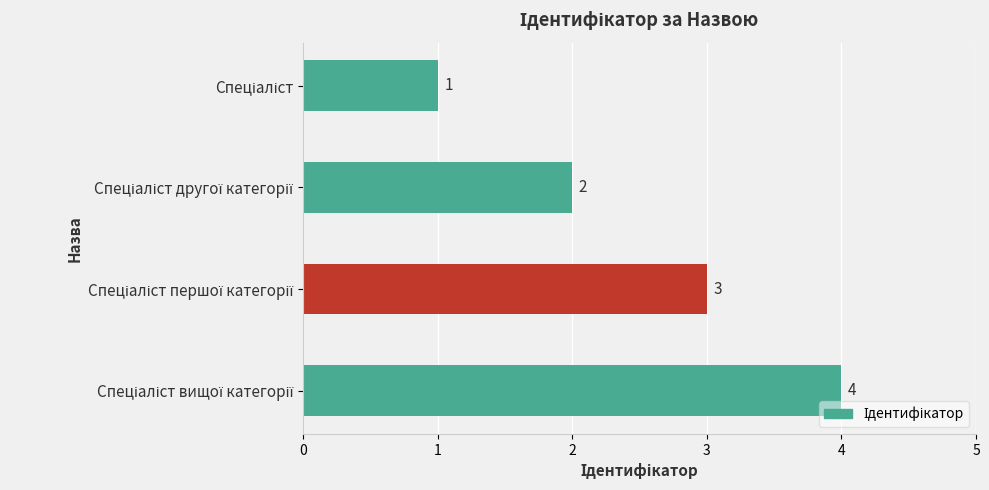

What is the sum of all values?

10